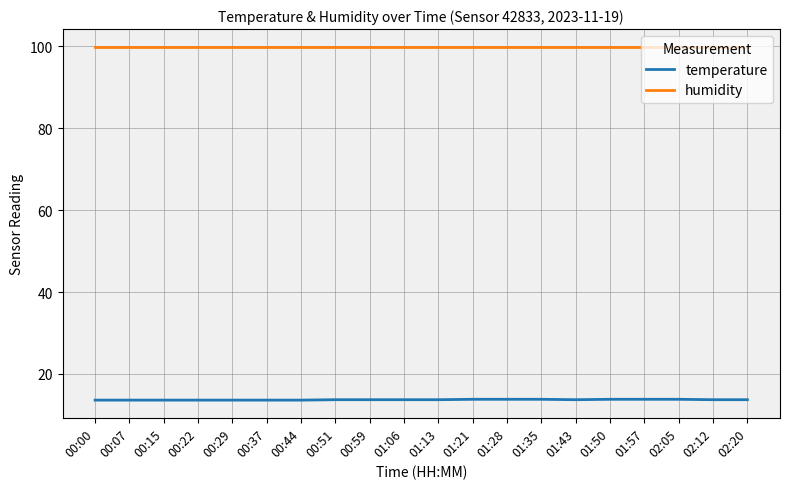

Is the value of temperature at 00:37 greater than the value of humidity at 00:15?

No